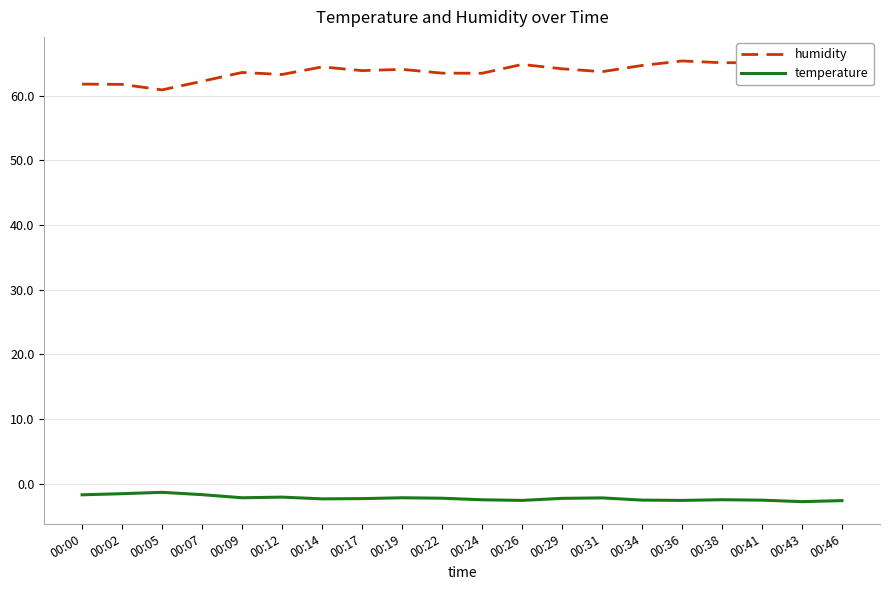

At which category does the chart reach its peak across all series?

00:46